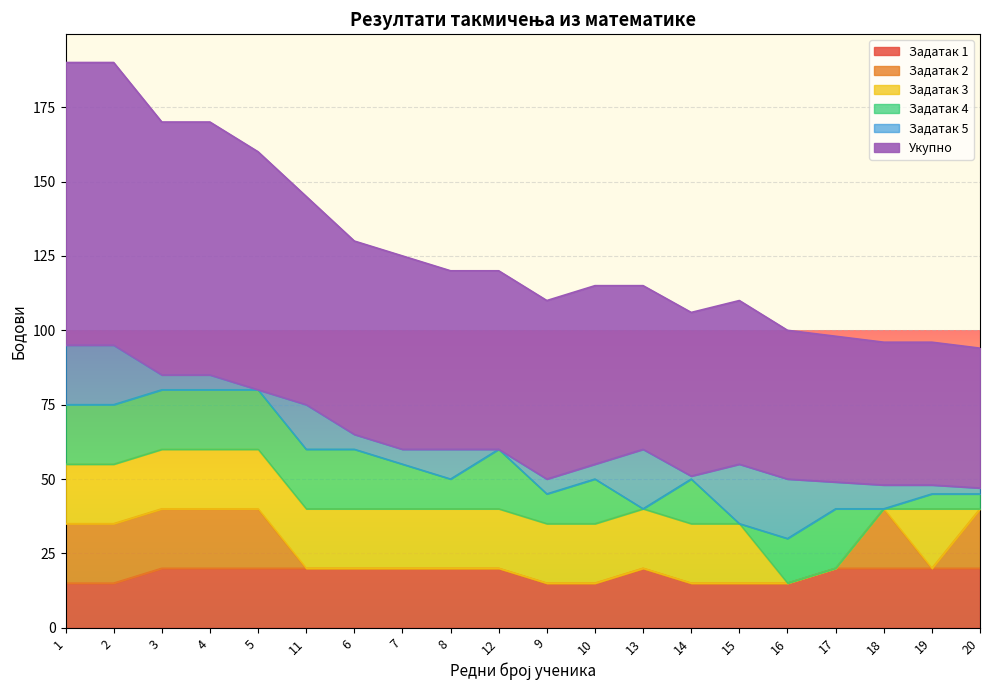

What are all the series names shown in the legend?

Задатак 1, Задатак 2, Задатак 3, Задатак 4, Задатак 5, Укупно